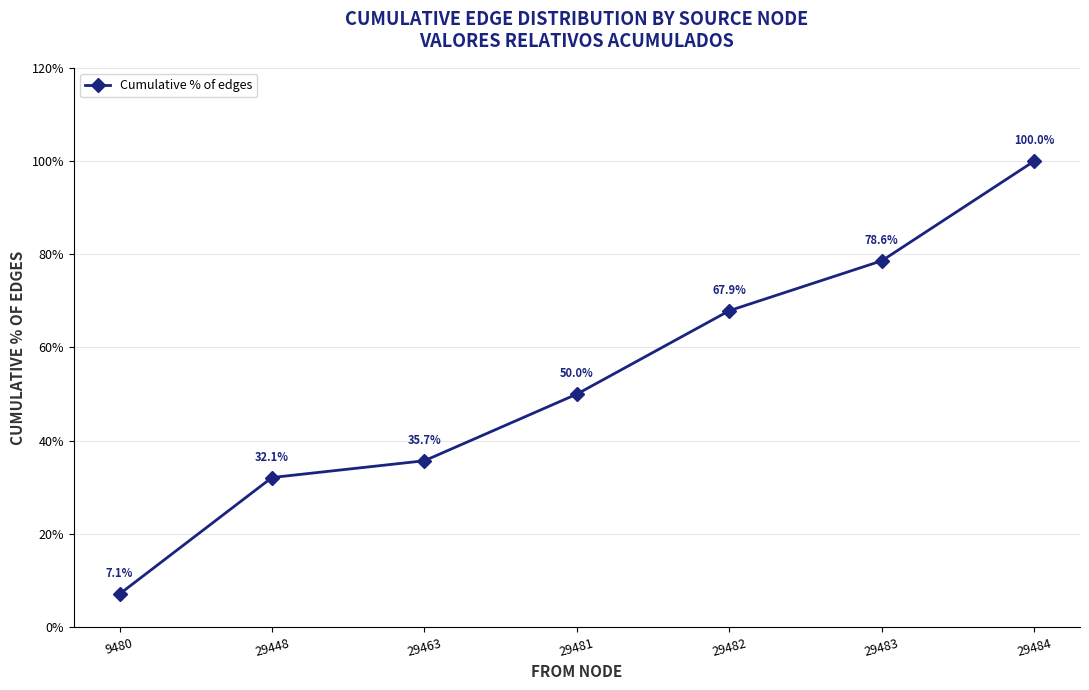

What is the value of the 4th point from the left?

50.0